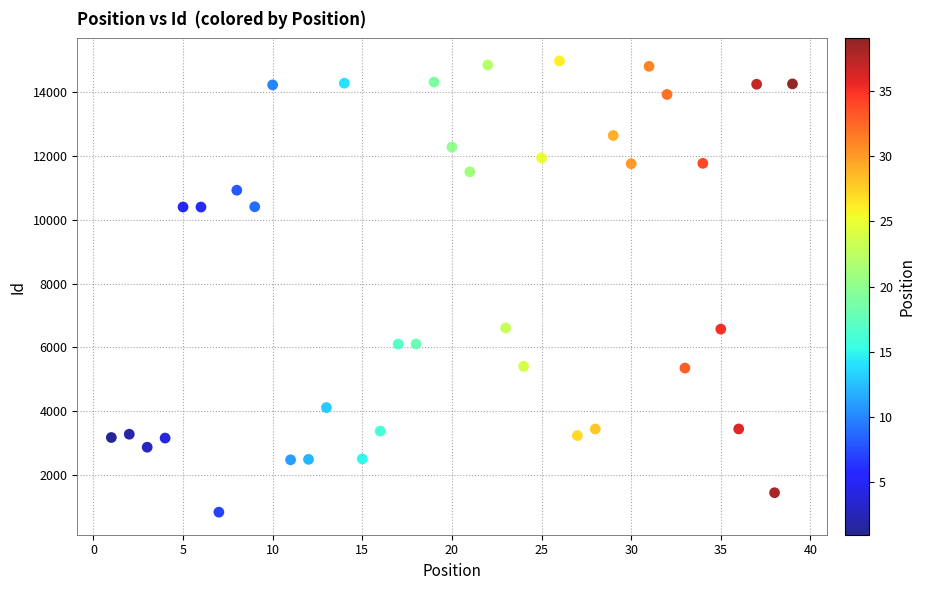

What is the range of Y values (max minus min)?

14130